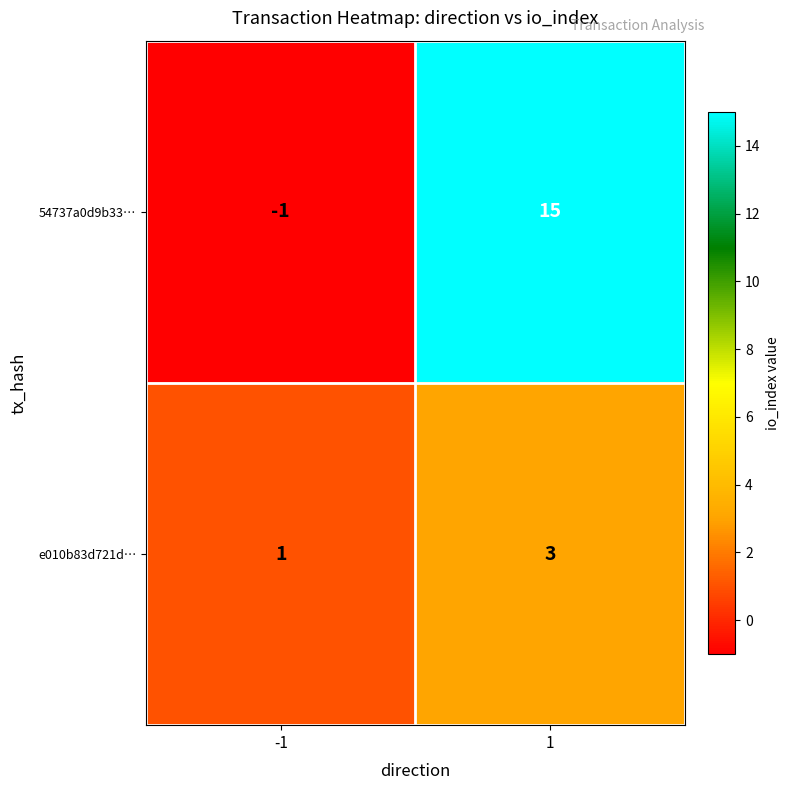

Which series changed the most between -1 and 1?

54737a0d9b33…